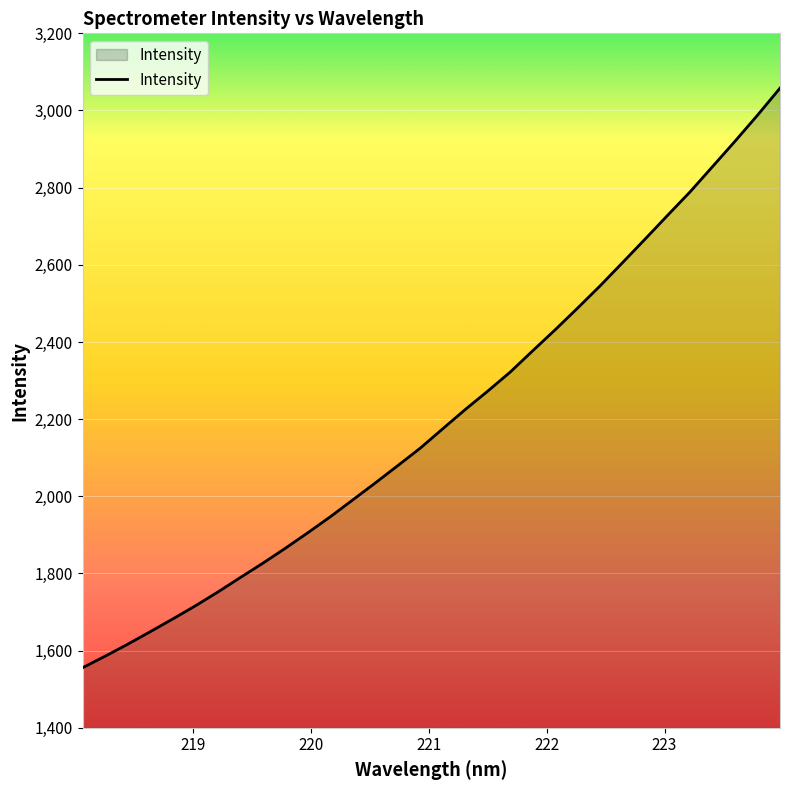

What is the minimum value shown in the chart?

1555.7